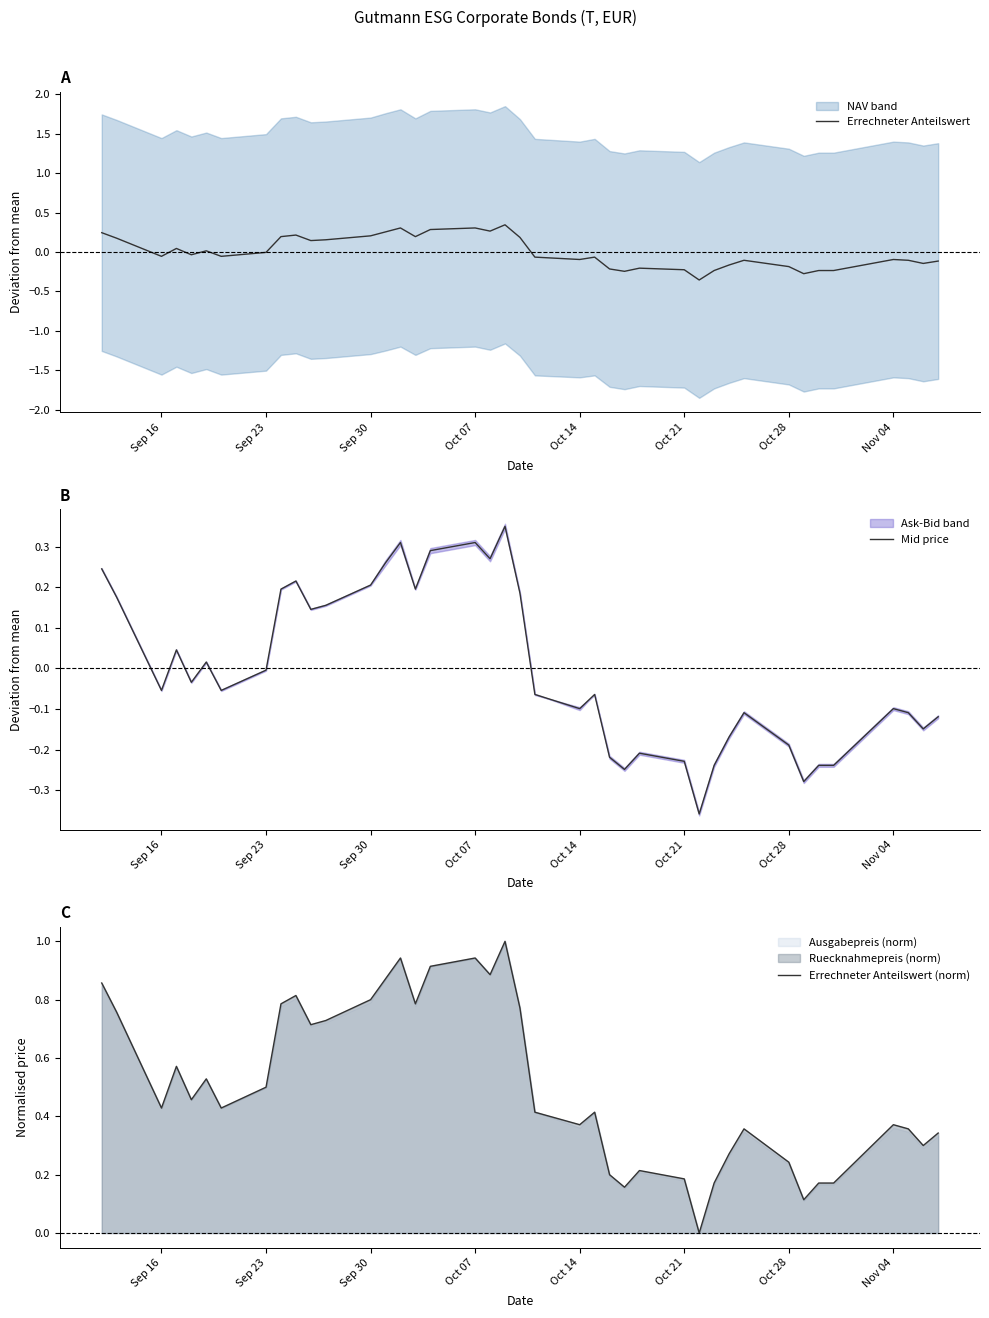

True or false: Errechneter Anteilswert and Errechneter Anteilswert (norm) intersect in this chart.

False